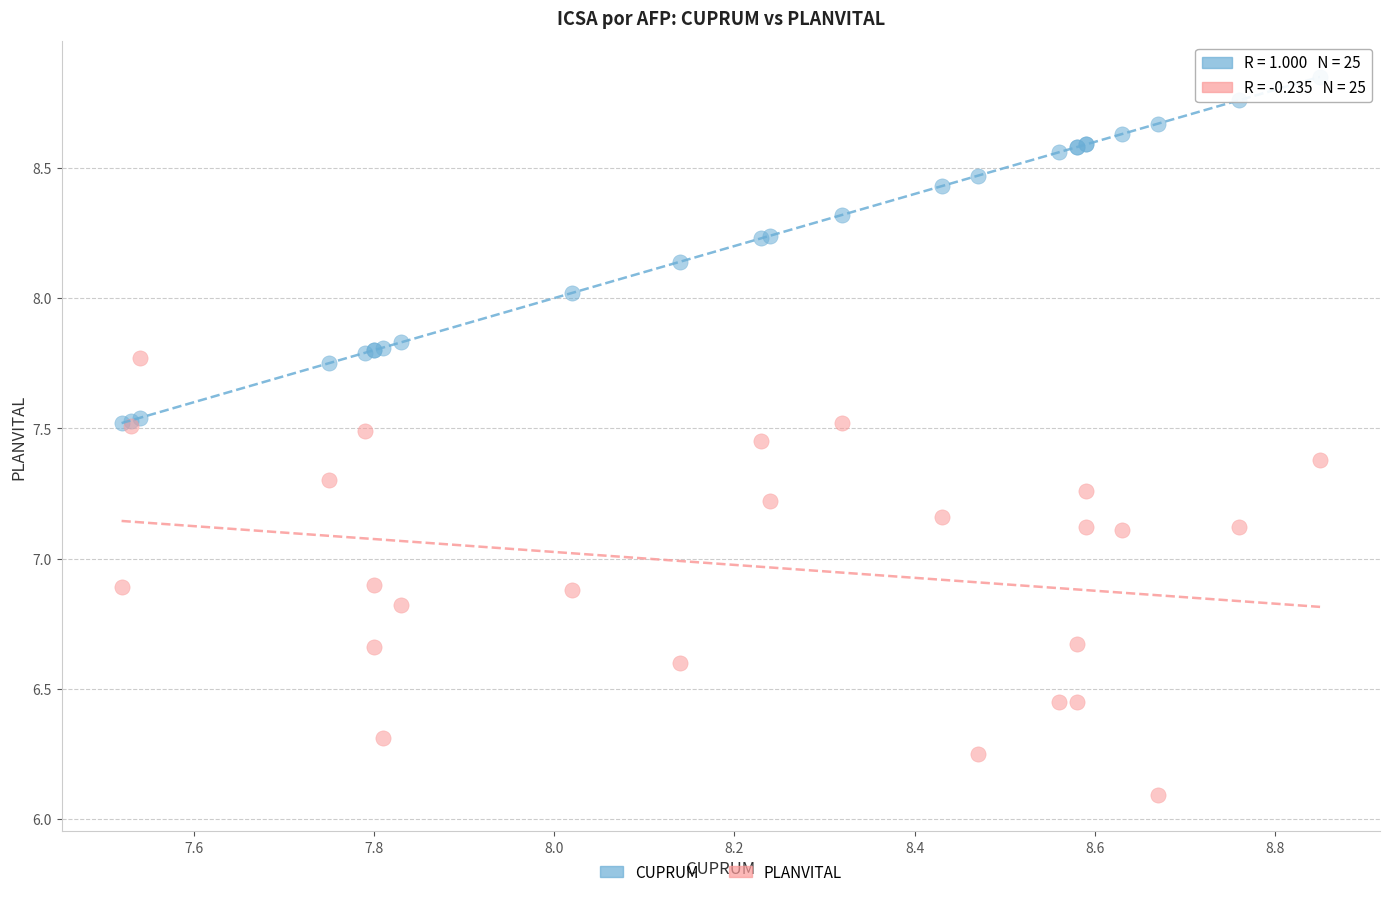

Which series contains the highest Y value?

CUPRUM